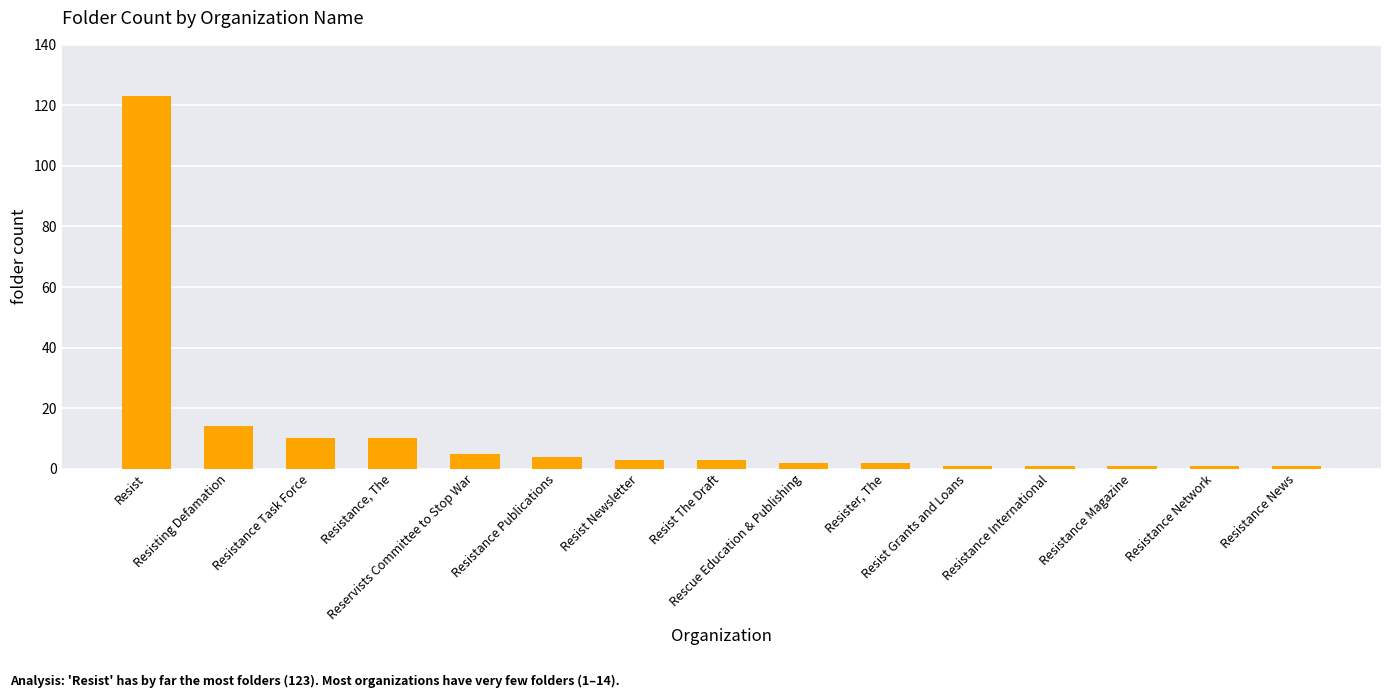

Between Resisting Defamation and Resistance Magazine, which is larger?

Resisting Defamation